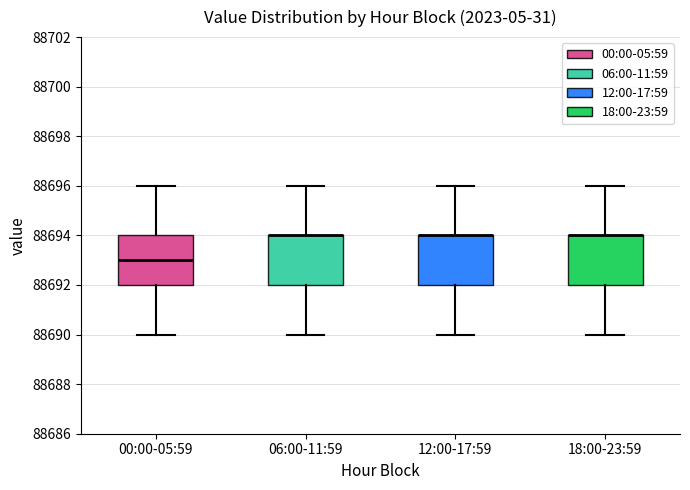

Where does the median line of the box for 00:00-05:59 sit on the y-axis? The values are not printed on the chart, so give them approximately, as read against the axis.

88693